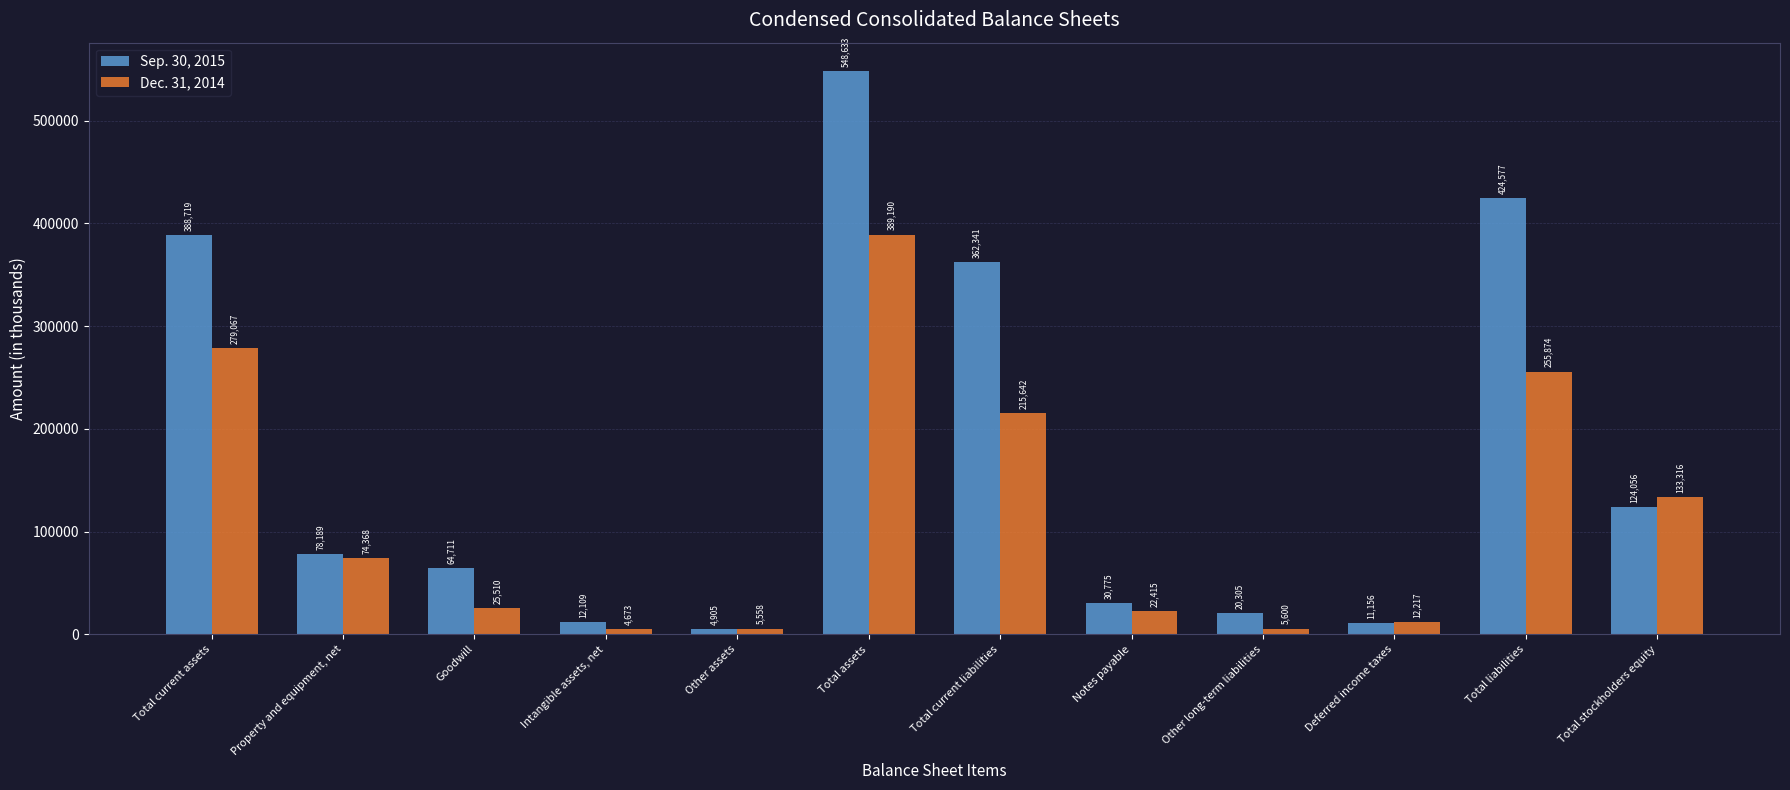

Which series has the widest spread of values?

Sep. 30, 2015